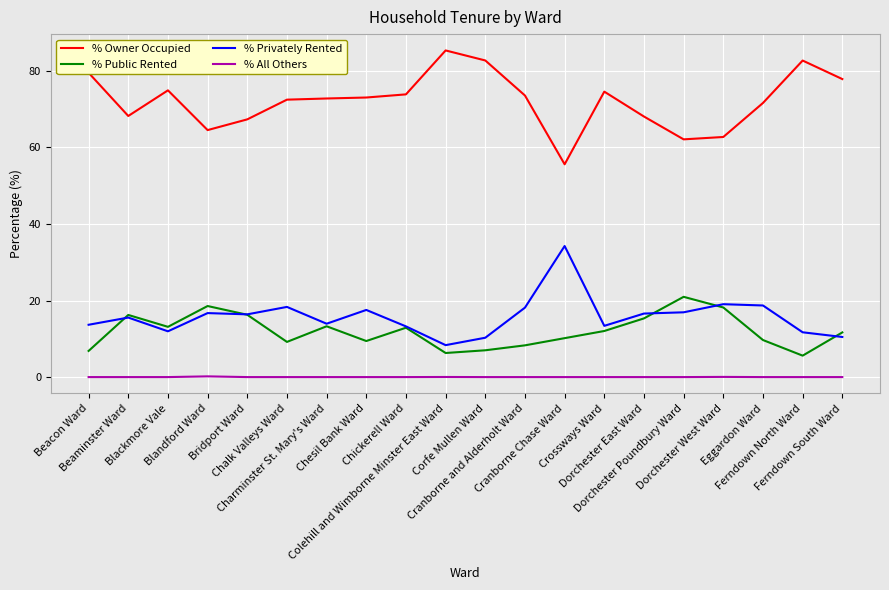

At which label does % Privately Rented reach its peak?

Cranborne Chase Ward